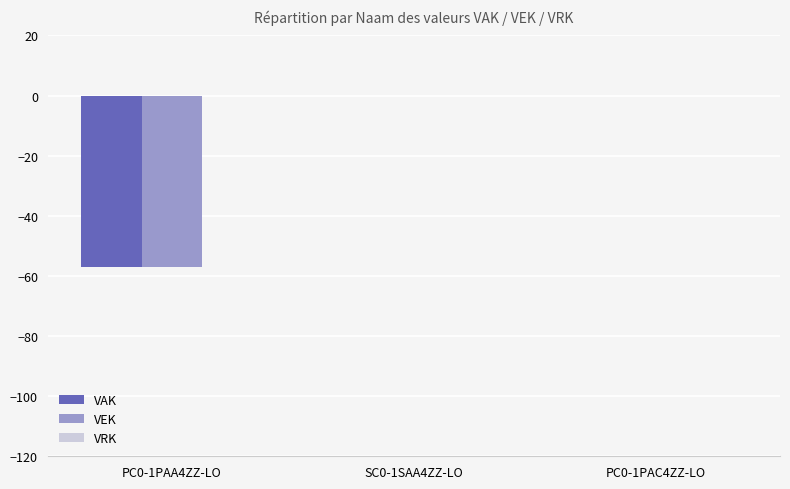

What is the average value of the VAK series?

-19